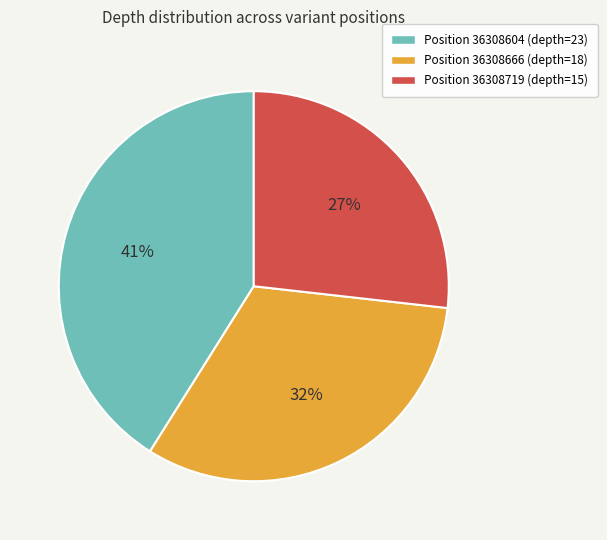

Is there any slice that represents more than half of the pie?

No